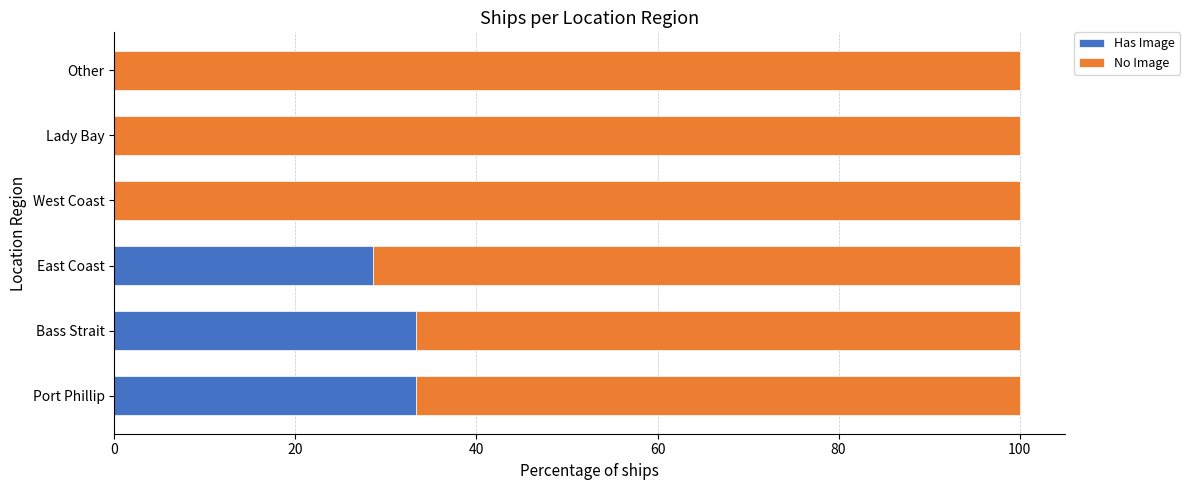

At which label is Has Image closest to 16?

East Coast